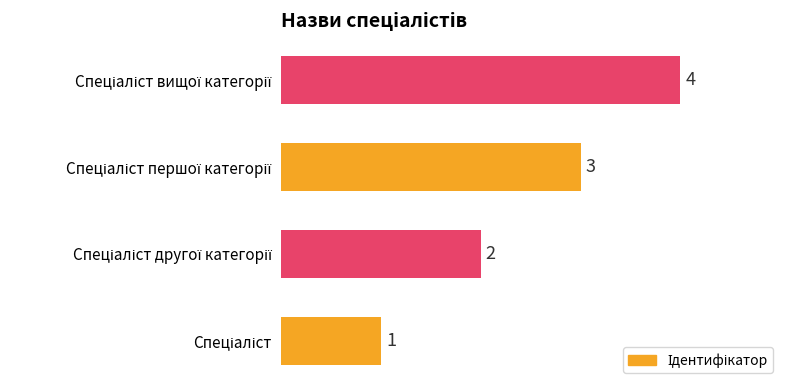

How many bars are there in total?

4